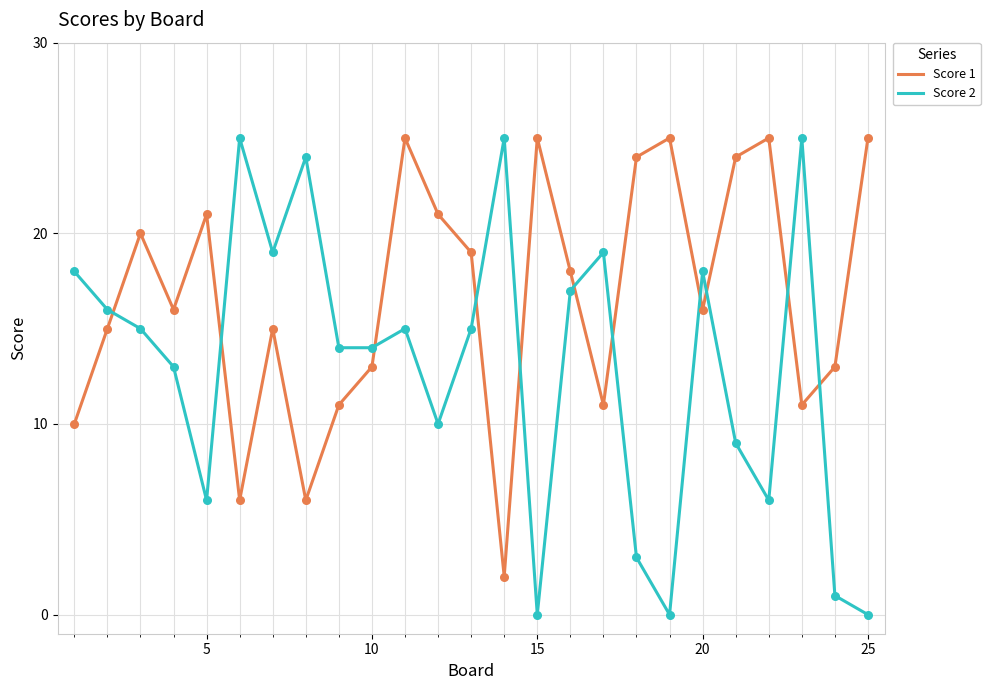

What are all the series names shown in the legend?

Score 1, Score 2